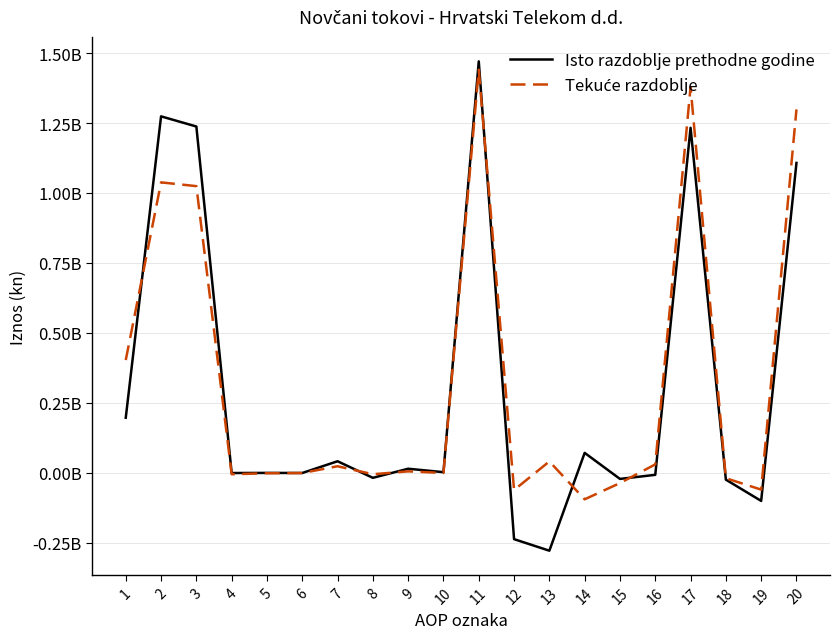

Does the chart display data point markers on the line(s)?

No